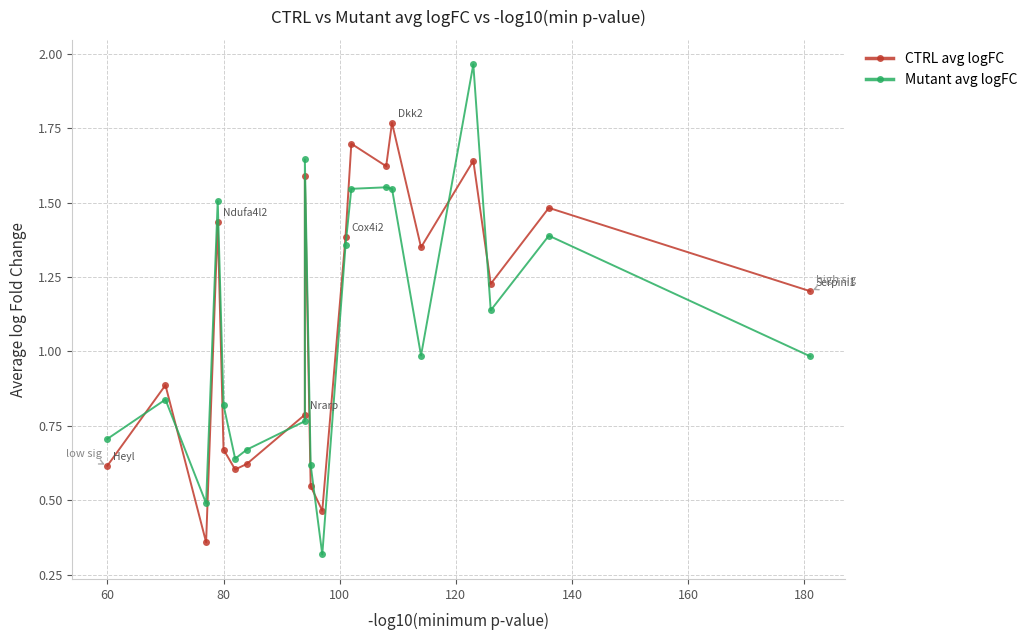

Rank the series by their average value, from highest to lowest.

CTRL avg logFC, Mutant avg logFC